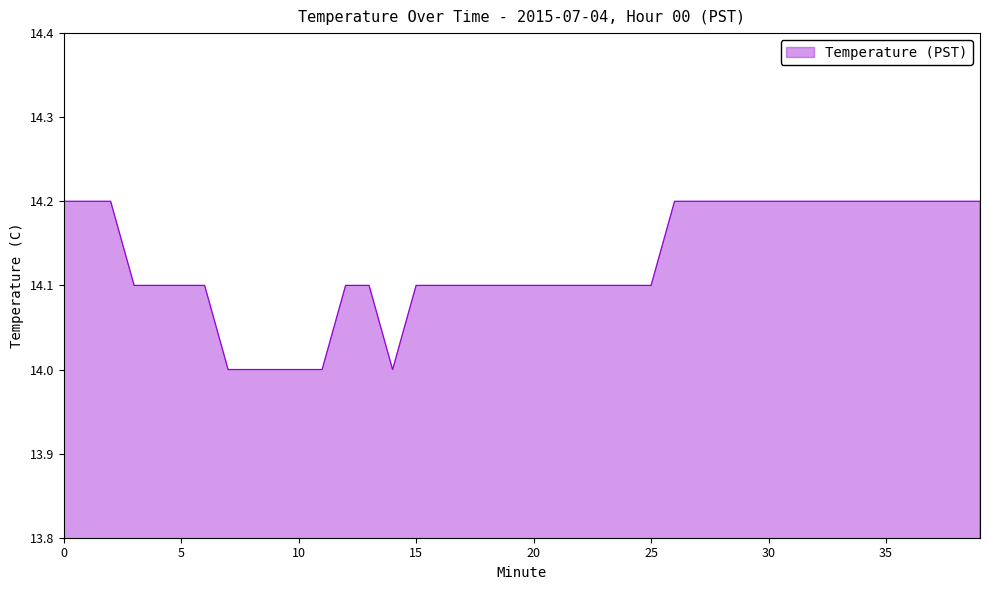

What is the maximum value shown in the chart?

14.2